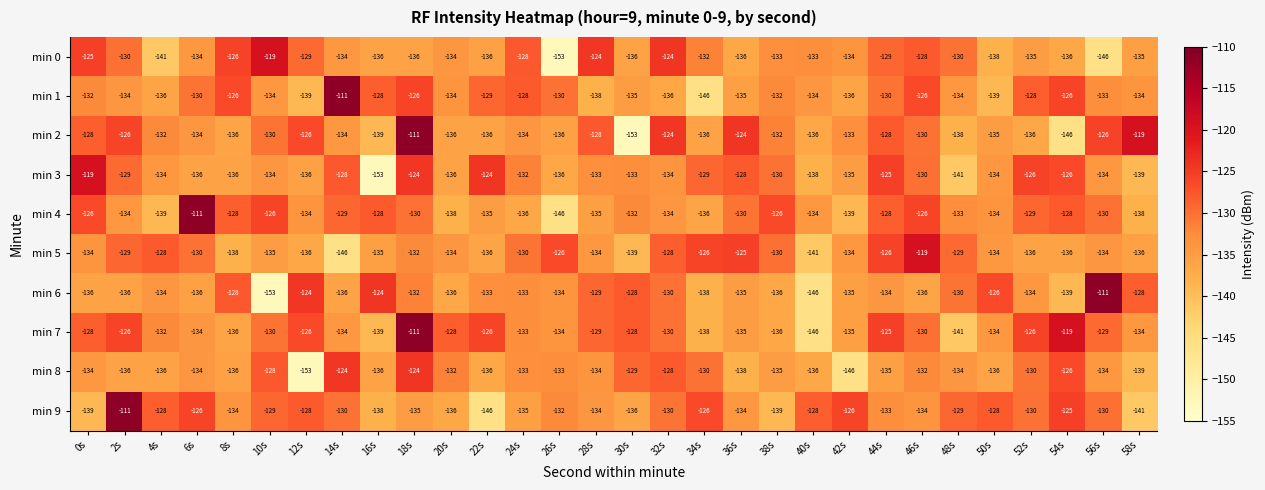

What is the greatest value displayed?

-111